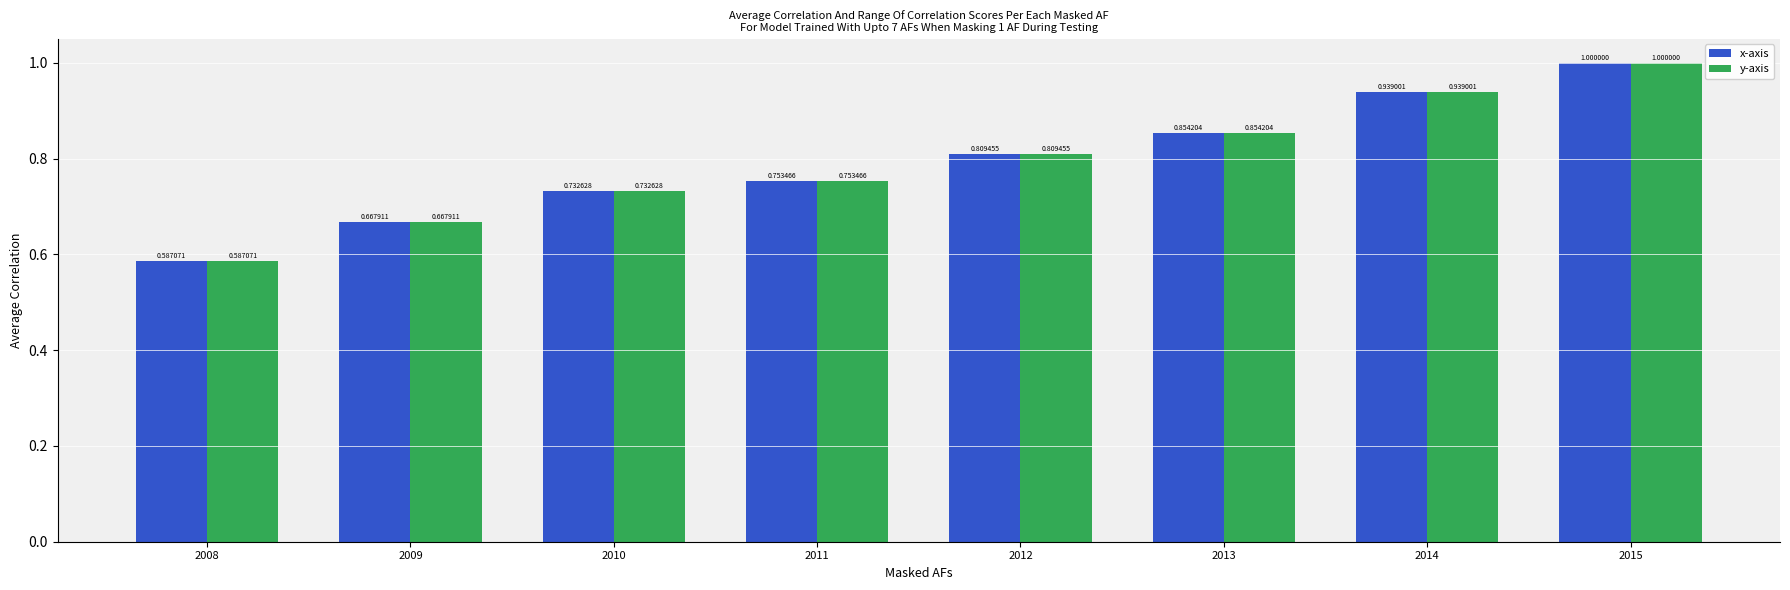

List the labels in order of y-axis value, largest first.

2015, 2014, 2013, 2012, 2011, 2010, 2009, 2008